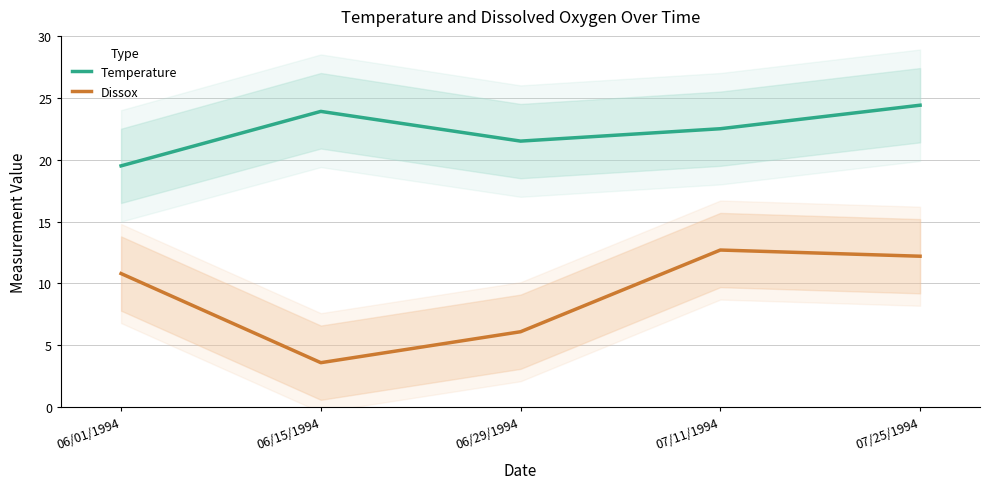

What is the label of the 3rd point from the left?

06/29/1994